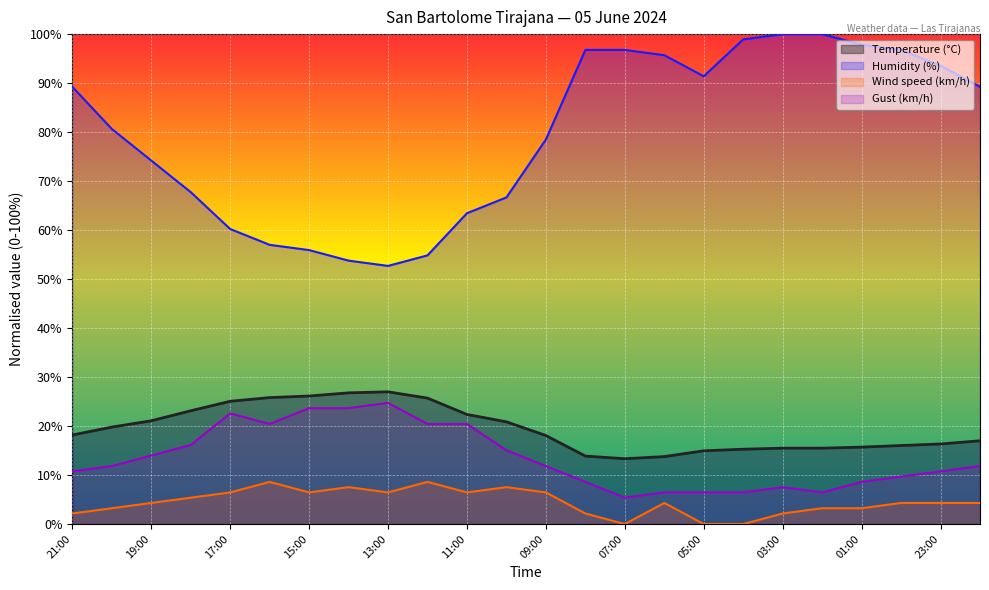

Which series has the largest range (max minus min)?

Humidity (%)